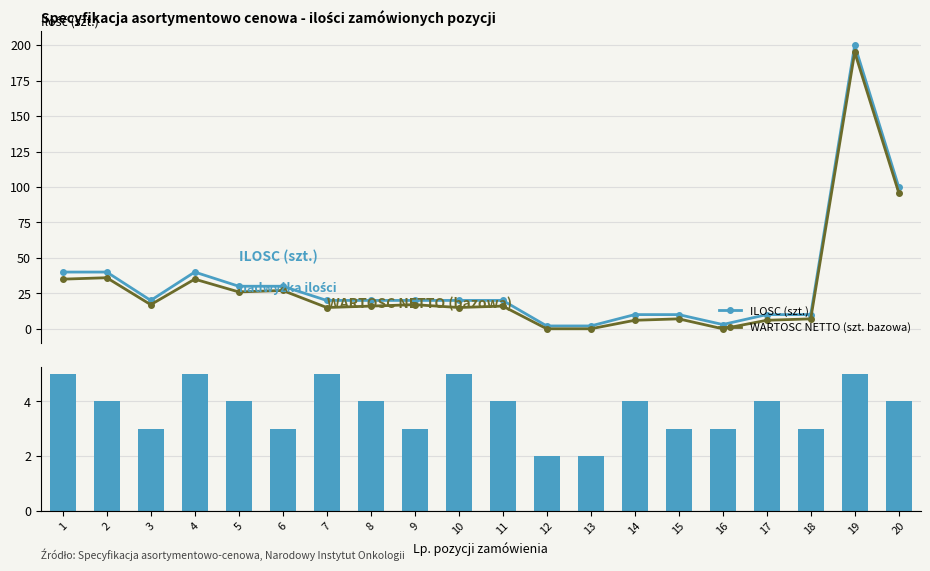

What is the minimum value for ILOSC (szt.)?

2